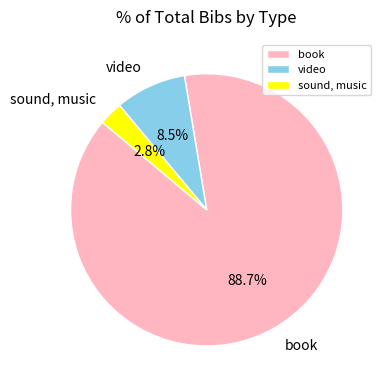

What portion of the pie excludes book?

11.3%